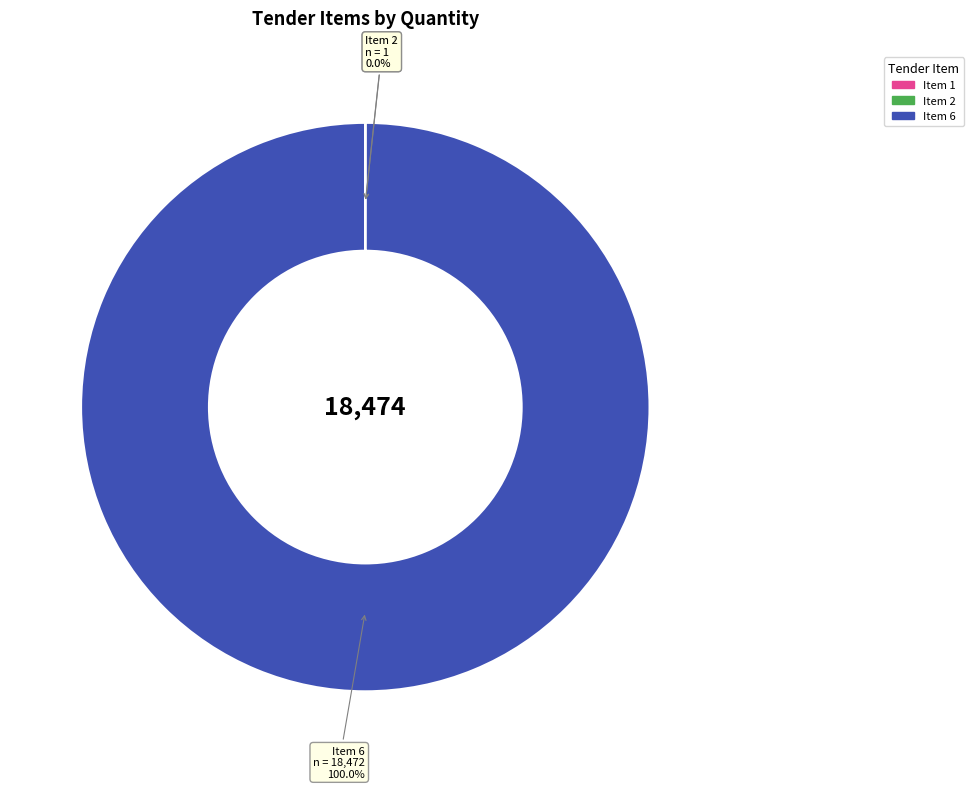

Is there a majority slice in this chart?

Yes